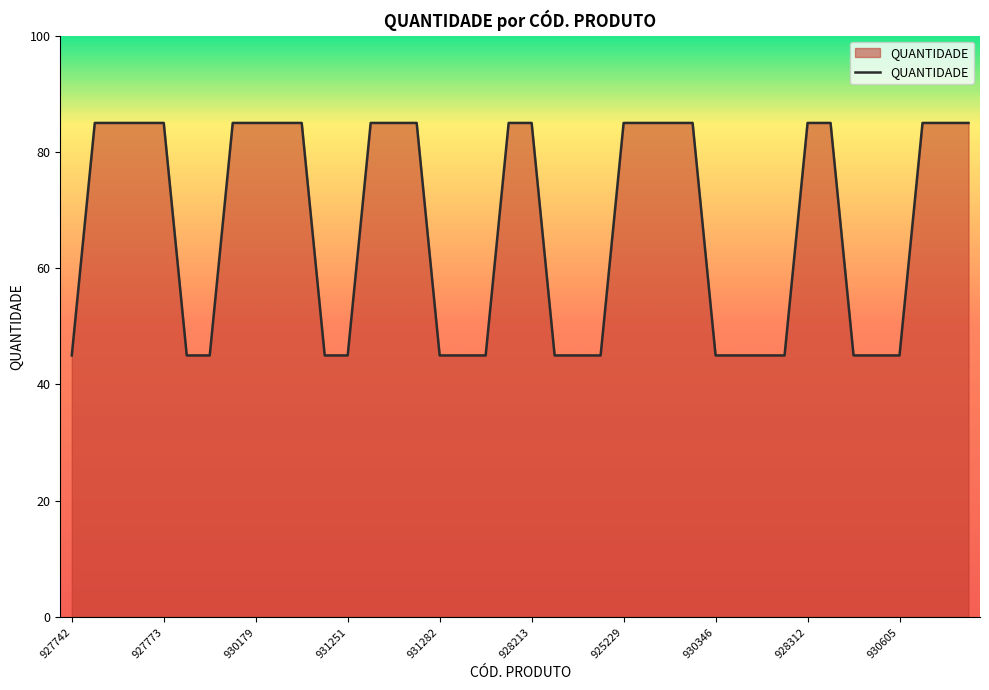

What is the difference between the maximum and minimum values?

40